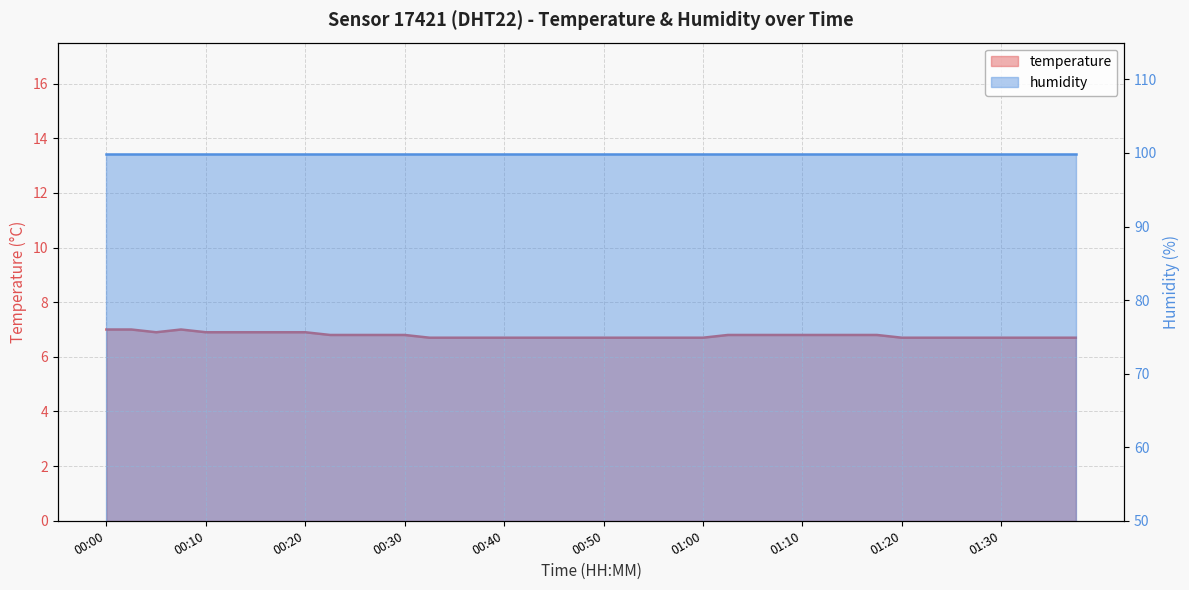

True or false: the data has more than 0 interior local peaks.

True